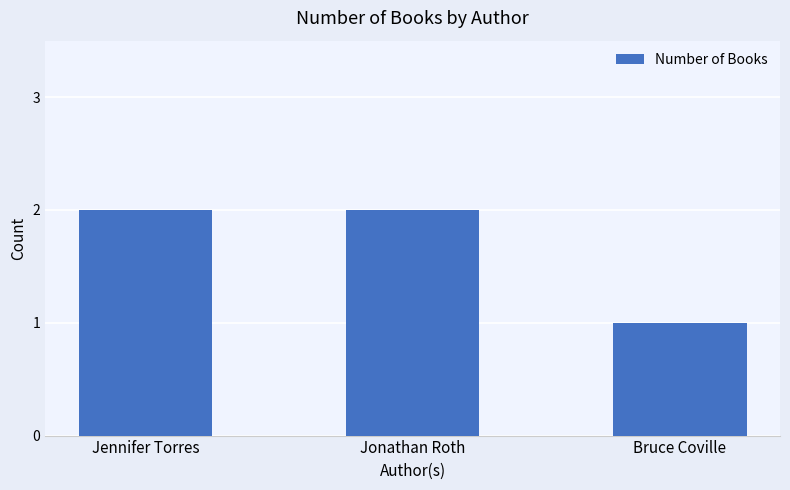

What is the approximate value at Jennifer Torres?

2